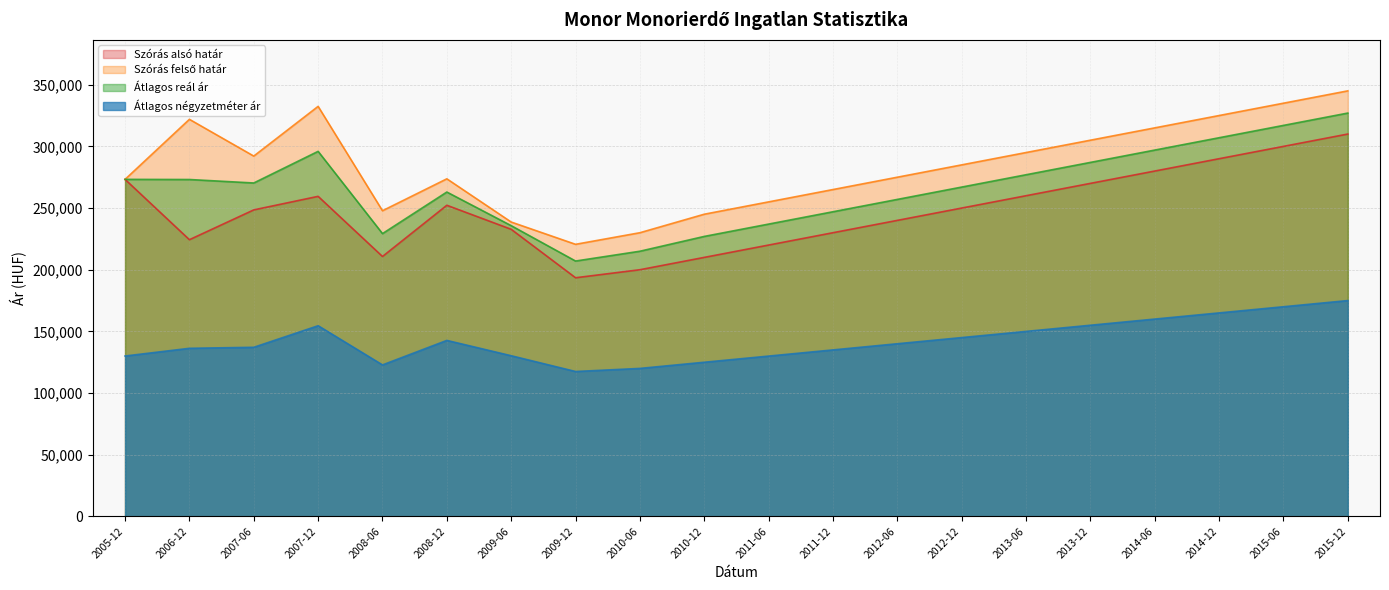

Reading right to left, transcribe all the data shown in this chart.

Szórás alsó határ: 310000	300000	290000	280000	270000	260000	250000	240000	230000	220000	210000	200000	193495	232772	252263	210735	259488	248509	224342	273248
Szórás felső határ: 345000	335000	325000	315000	305000	295000	285000	275000	265000	255000	245000	230000	220601	238662	273695	247827	332426	292131	321930	273248
Átlagos reál ár: 327000	317000	307000	297000	287000	277000	267000	257000	247000	237000	227000	215000	207048	235717	262979	229281	295957	270320	273136	273248
Átlagos négyzetméter ár: 175000	170000	165000	160000	155000	150000	145000	140000	135000	130000	125000	120000	117500	130277	142703	122832	154605	137118	136298	130056